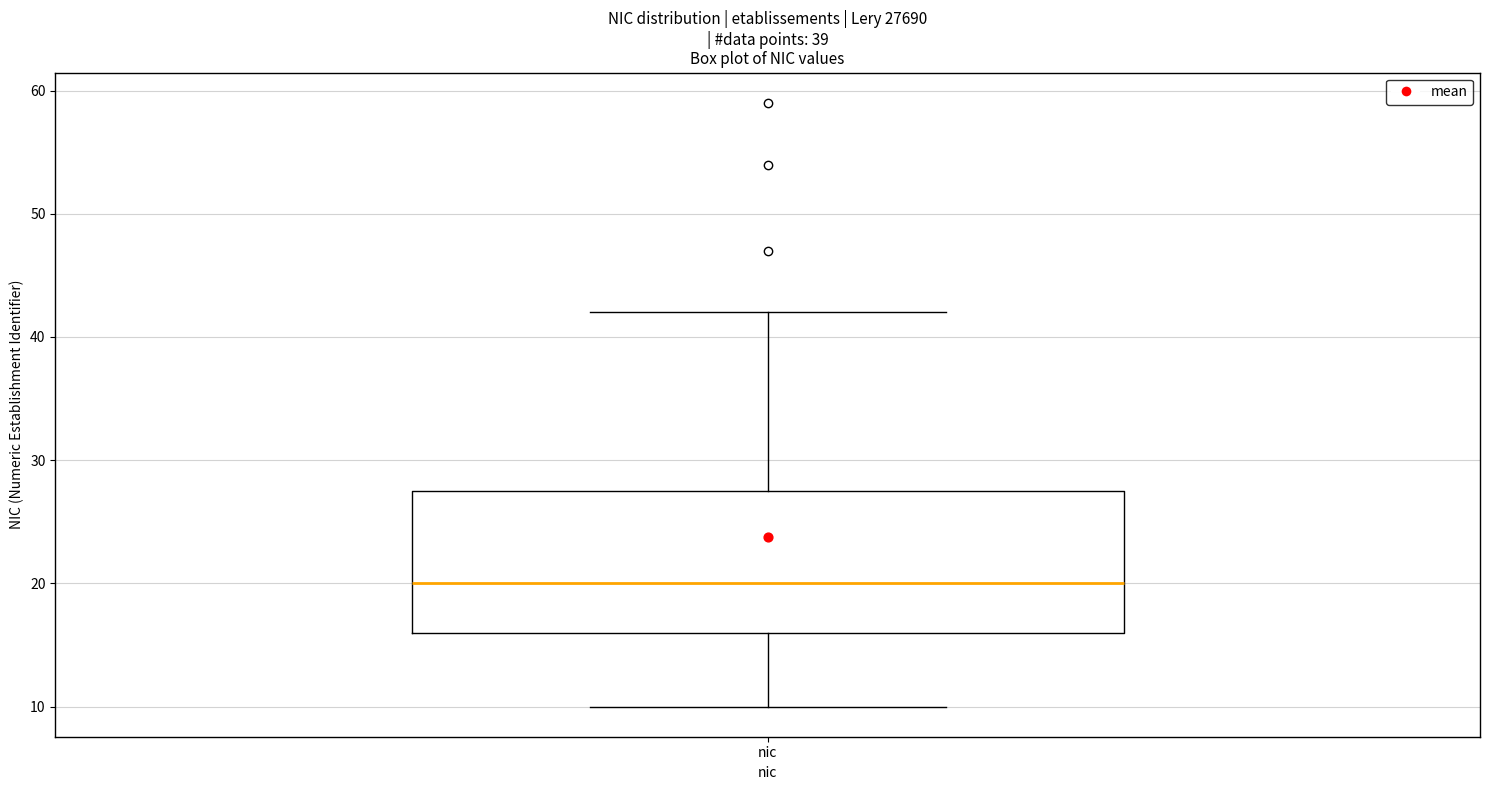

Transcribe this box plot: give where the median line is, the range the box spans, and where the two whiskers end, as read against the y-axis. The values are not printed on the chart, so give them approximately, as read against the axis.

median 20, box 16 to 28, whiskers 10 to 42